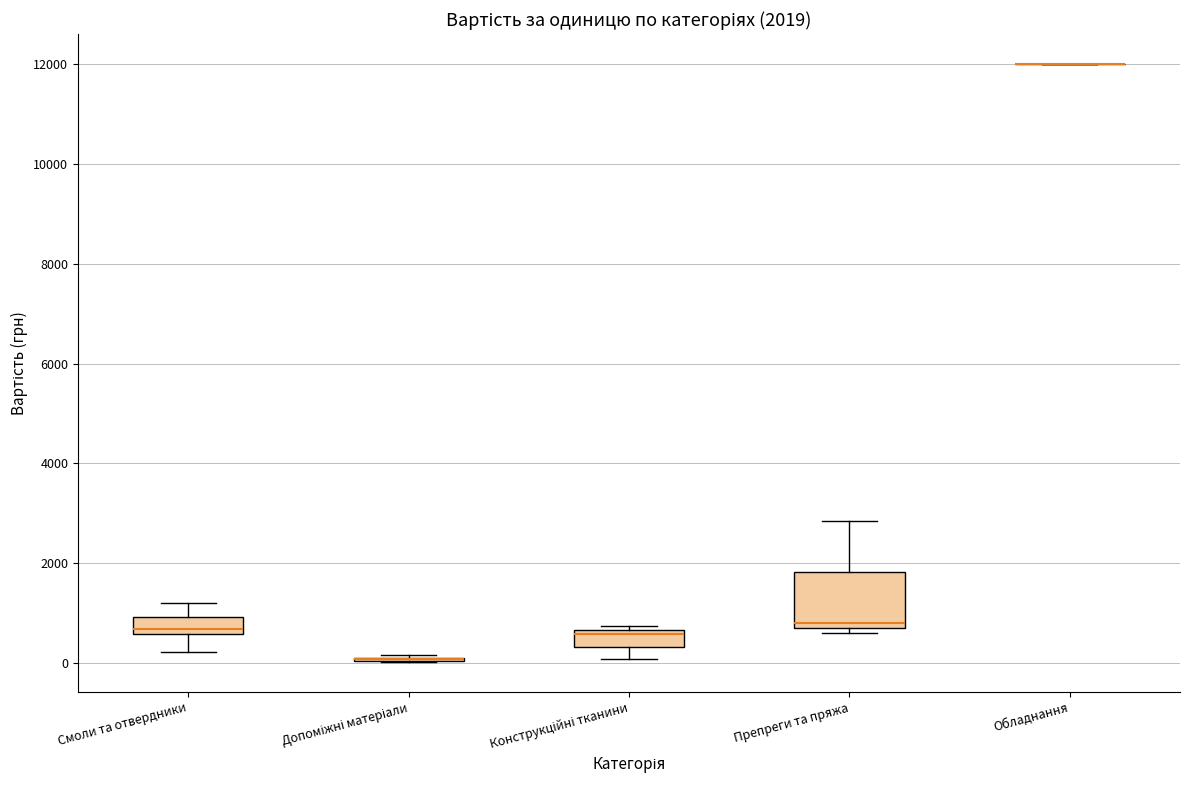

Comparing the boxes themselves (not the whiskers), which one is the tallest?

Препреги та пряжа